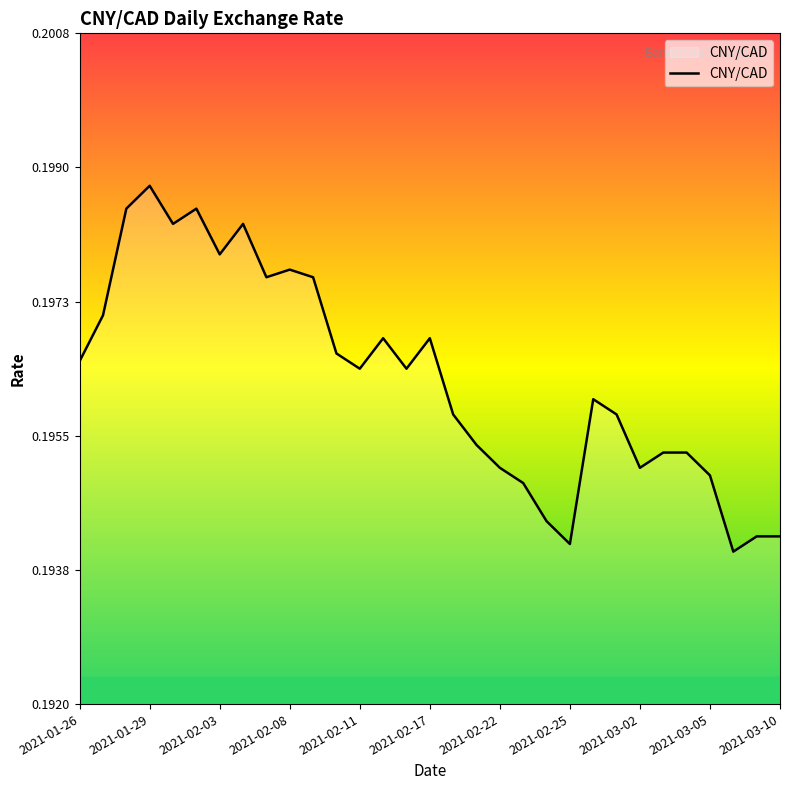

What is the average value?

0.2